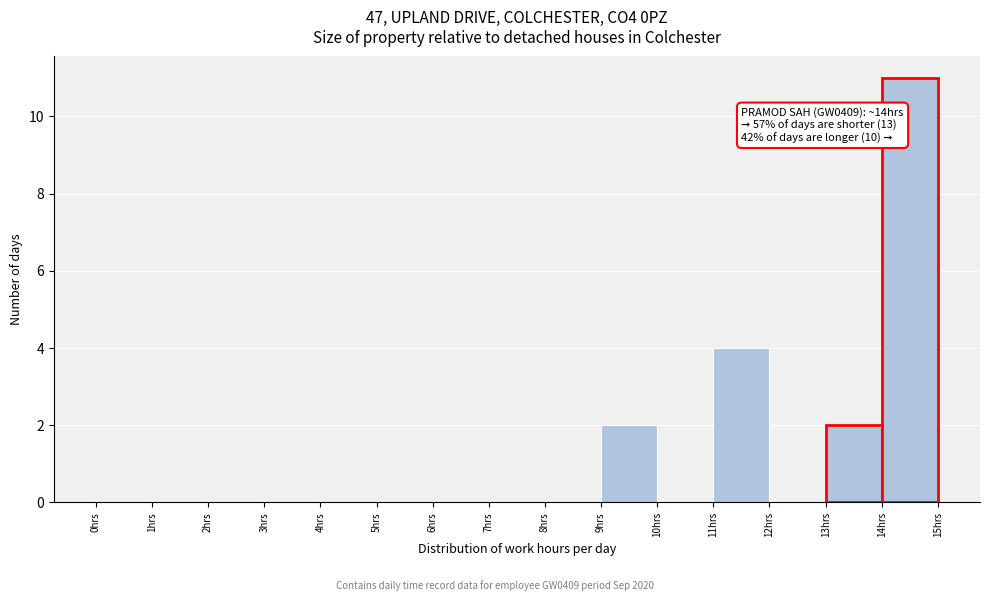

Over which range of the x-axis is the bar tallest?

14 to 15